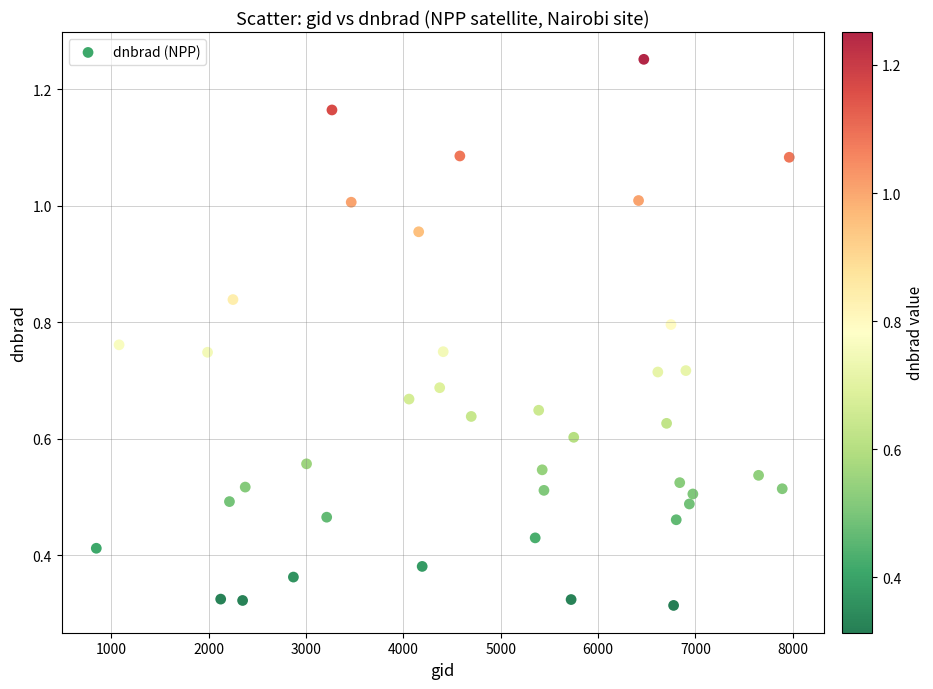

What is the range of Y values (max minus min)?

0.9